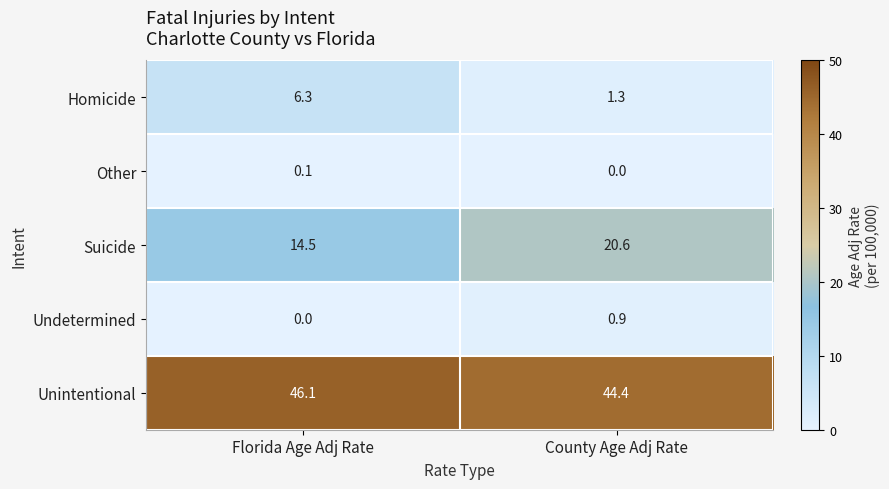

What is the total value across all series at County Age Adj Rate?

67.2